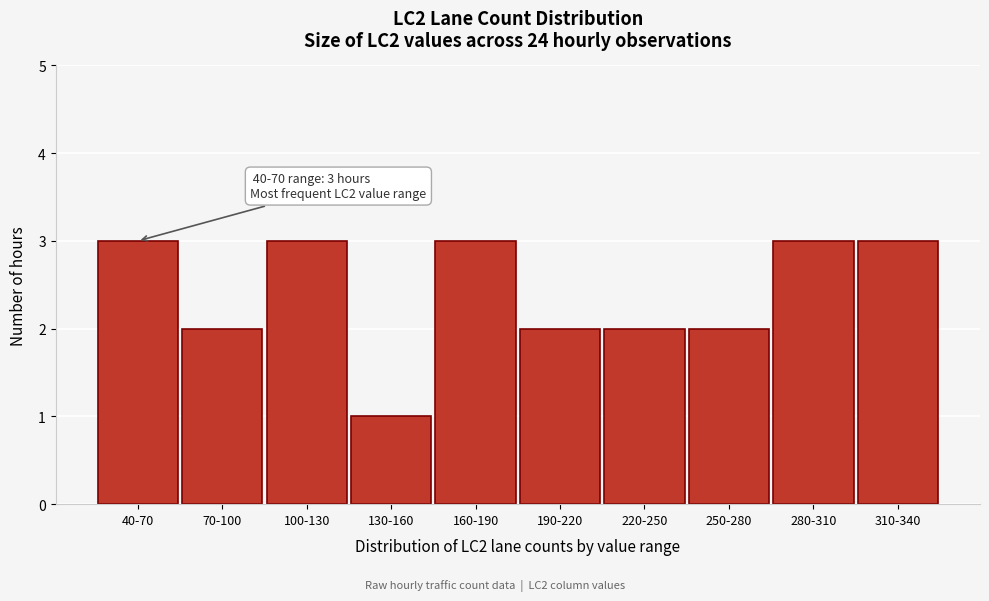

Reading left to right, what are all the values shown in this chart?

40-70=3	70-100=2	100-130=3	130-160=1	160-190=3	190-220=2	220-250=2	250-280=2	280-310=3	310-340=3